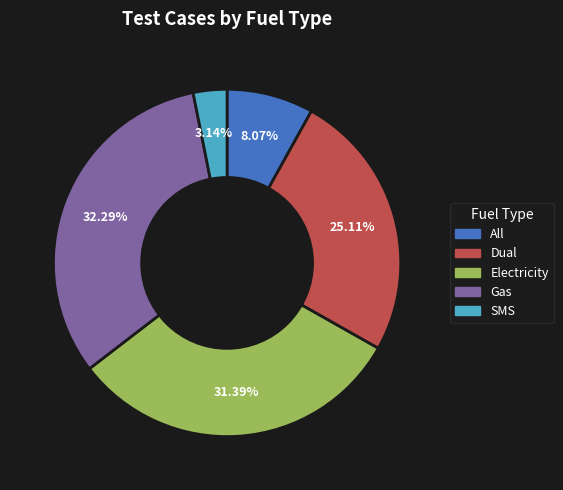

To the nearest percent, what portion does Dual represent?

25%